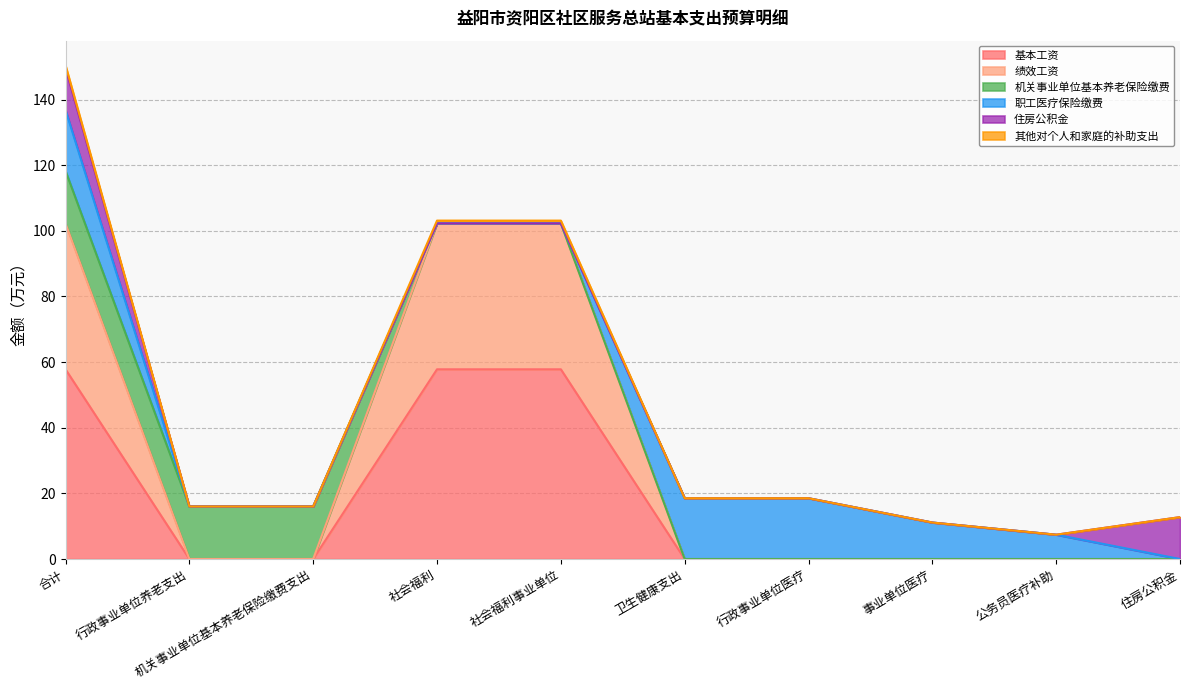

The value of 其他对个人和家庭的补助支出 at 行政事业单位医疗 is 51.7. True or false?

False